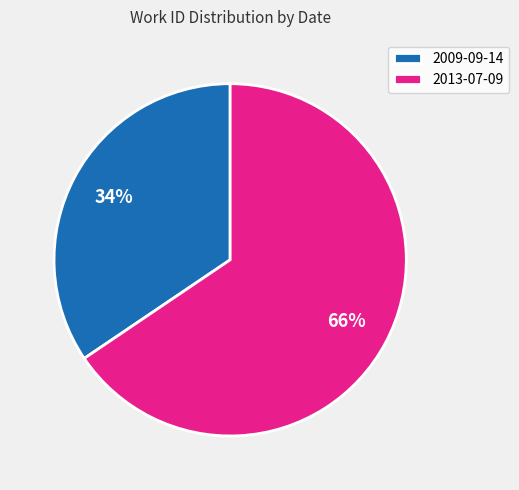

Does 2013-07-09 represent more than half of the total?

Yes